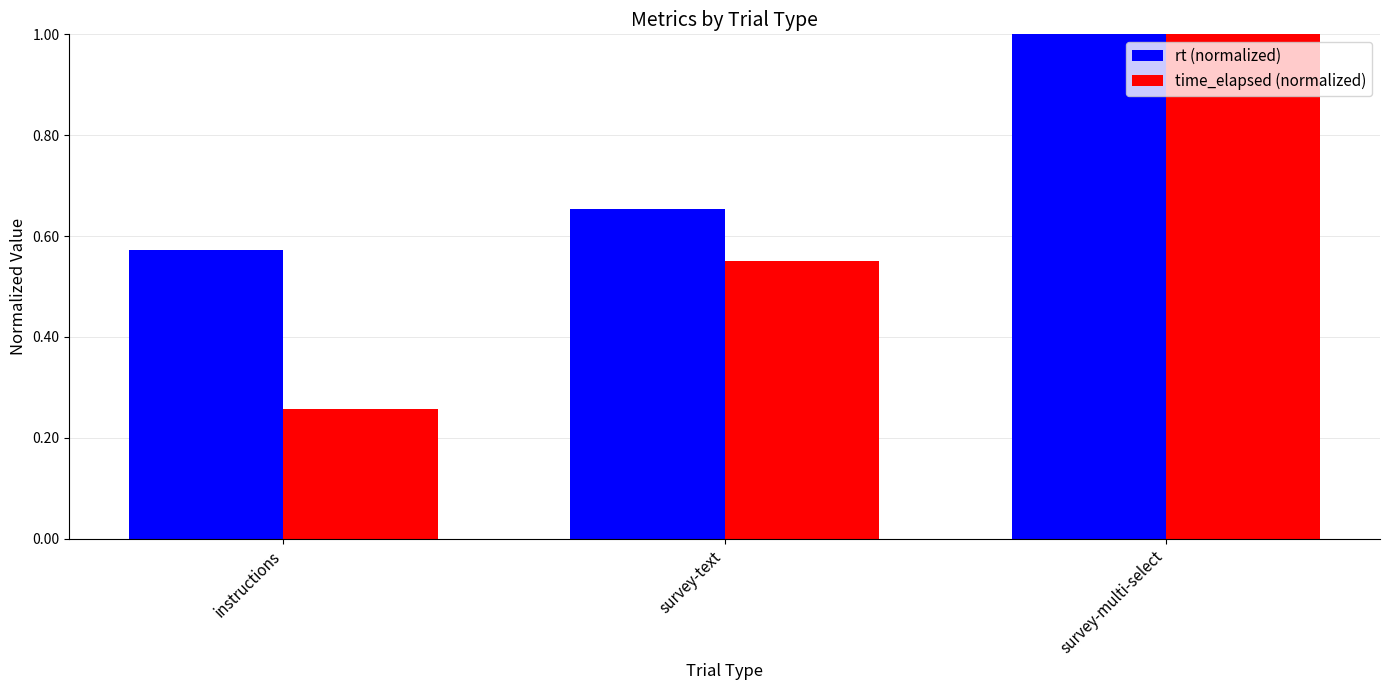

What position from the right is survey-multi-select?

1